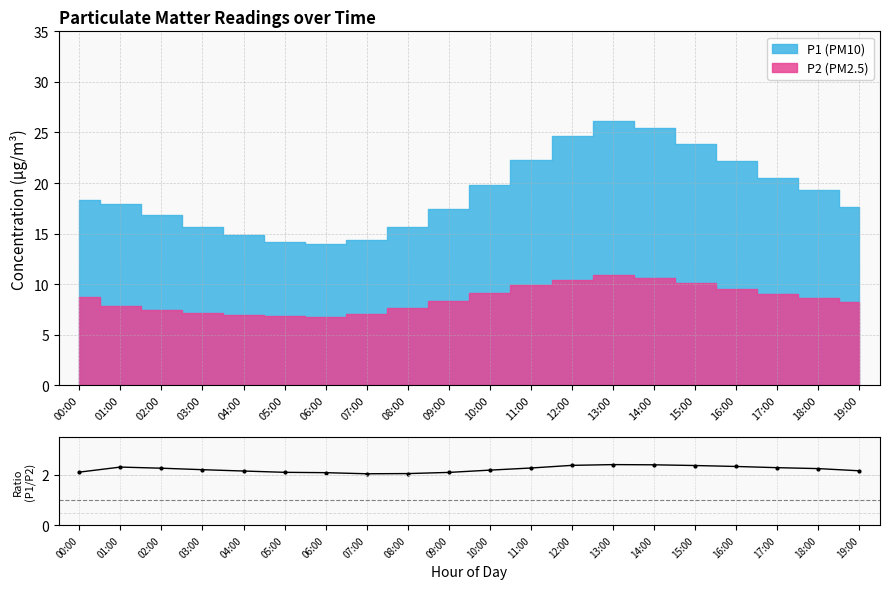

How many lines are shown in the chart?

1